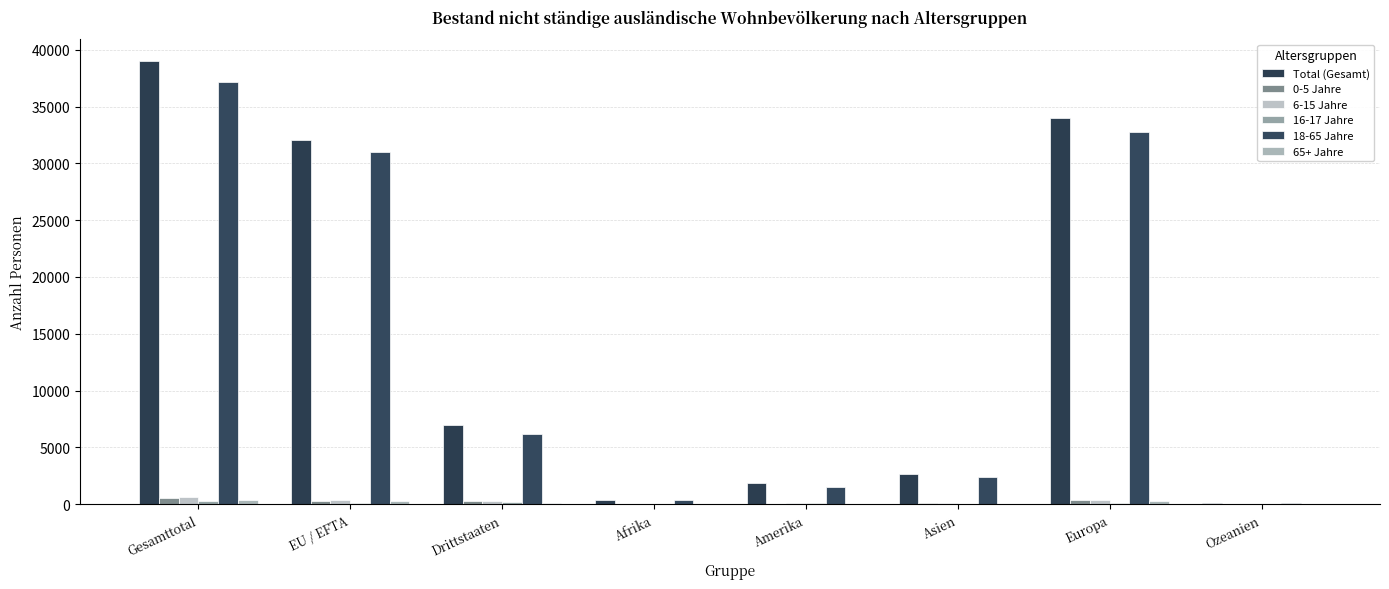

Is it true that Total (Gesamt) equals 2689 at Asien?

True